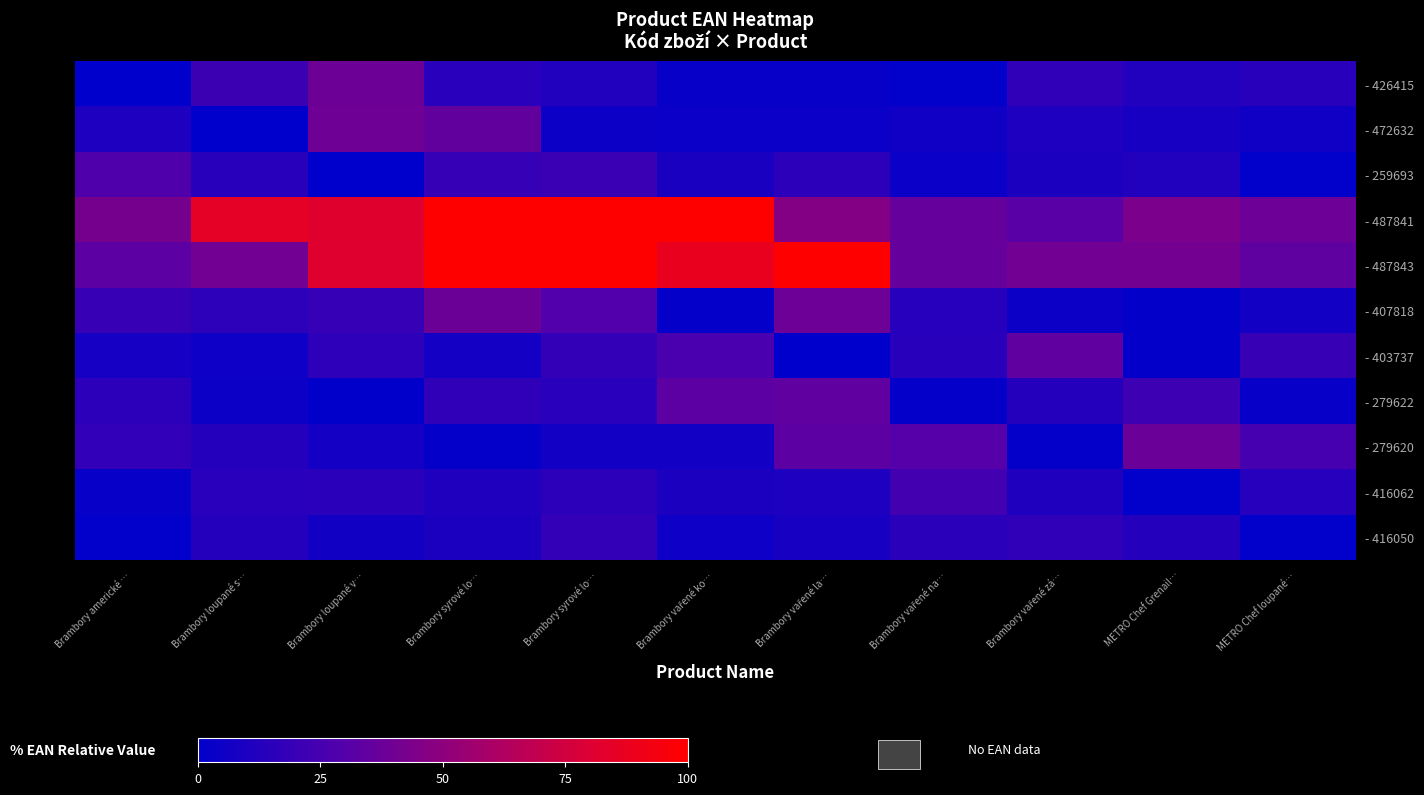

Rank the series by their maximum value, from highest to lowest.

- 487841, - 487843, - 472632, - 407818, - 426415, - 279620, - 279622, - 403737, - 259693, - 416062, - 416050